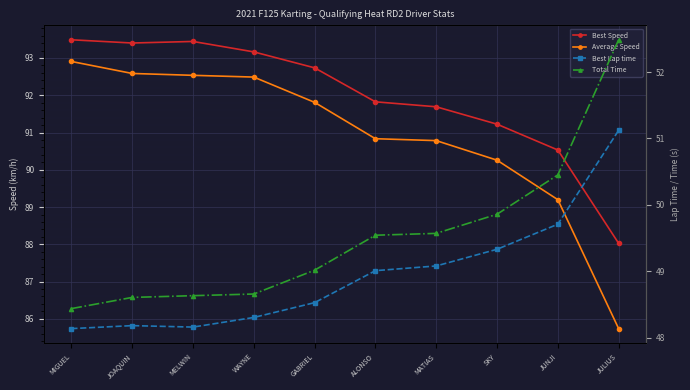

True or false: Best Lap time and Best Speed cross at least once.

False